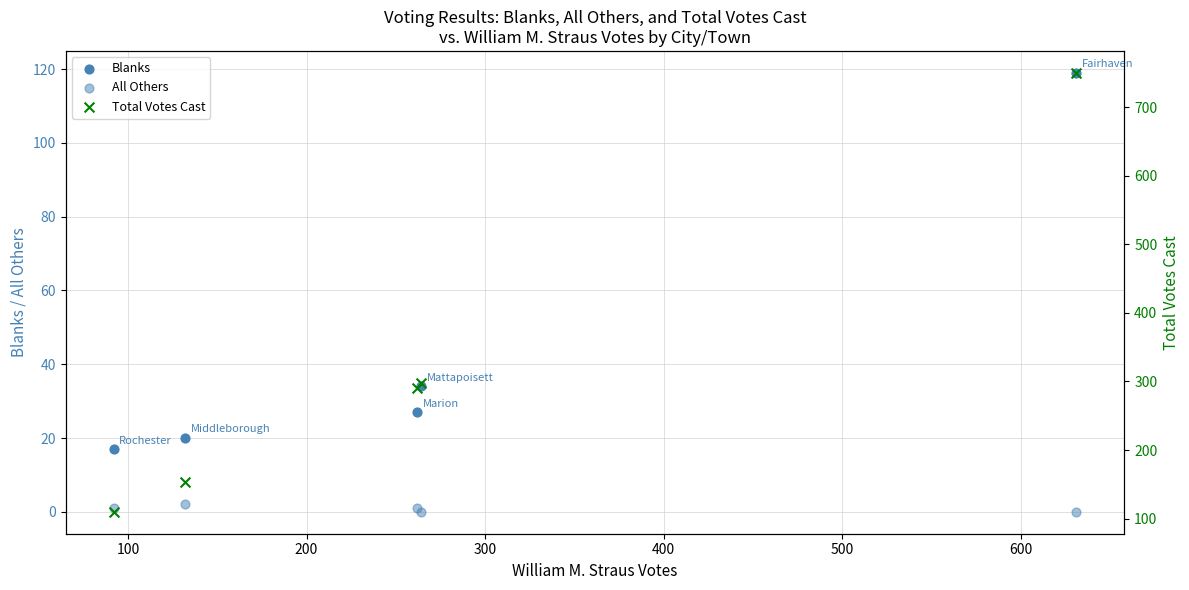

Which series has the widest spread of Y values?

Total Votes Cast